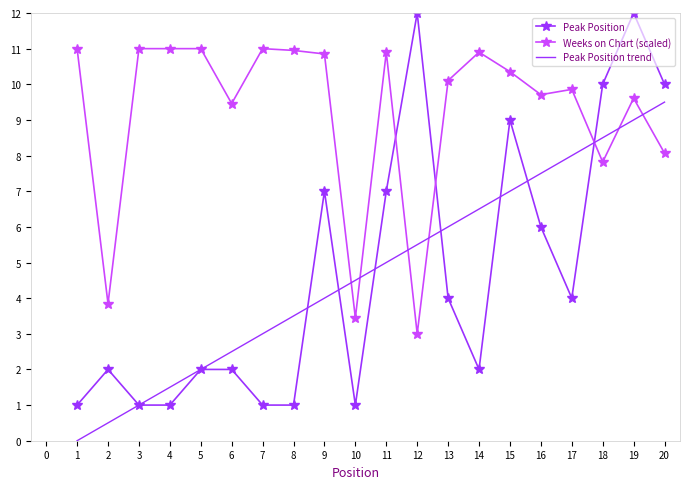

Is it true that Peak Position trend equals 11.6 at 15?

False